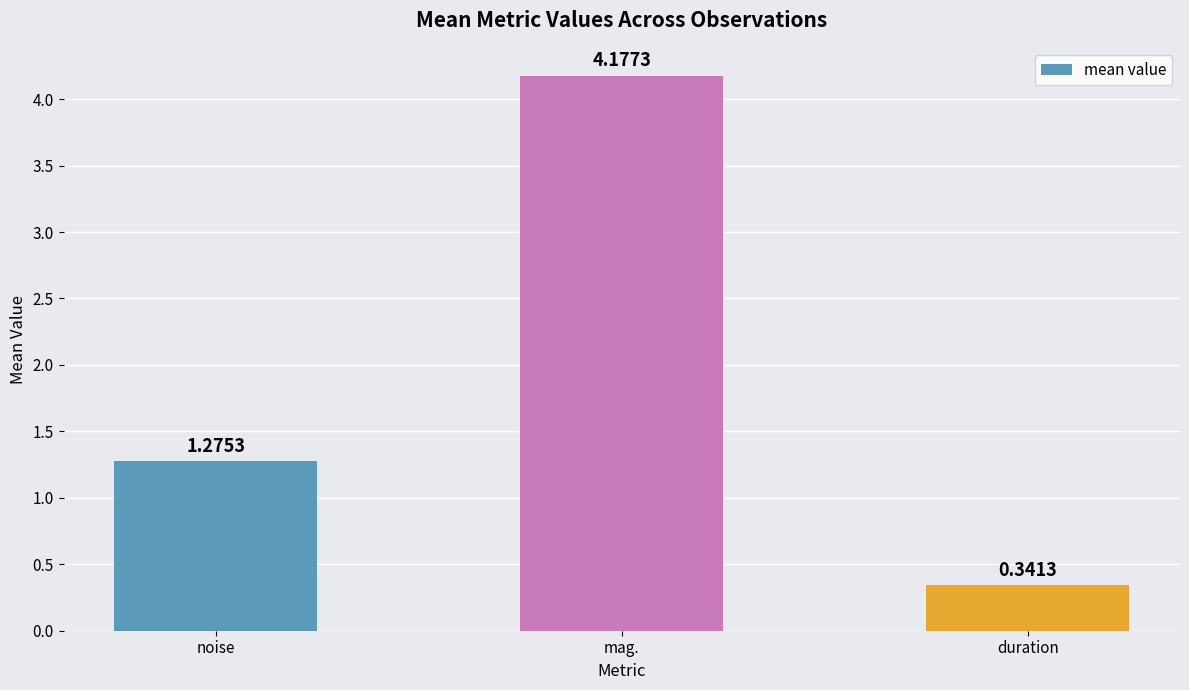

Rank the categories by value from lowest to highest.

duration, noise, mag.